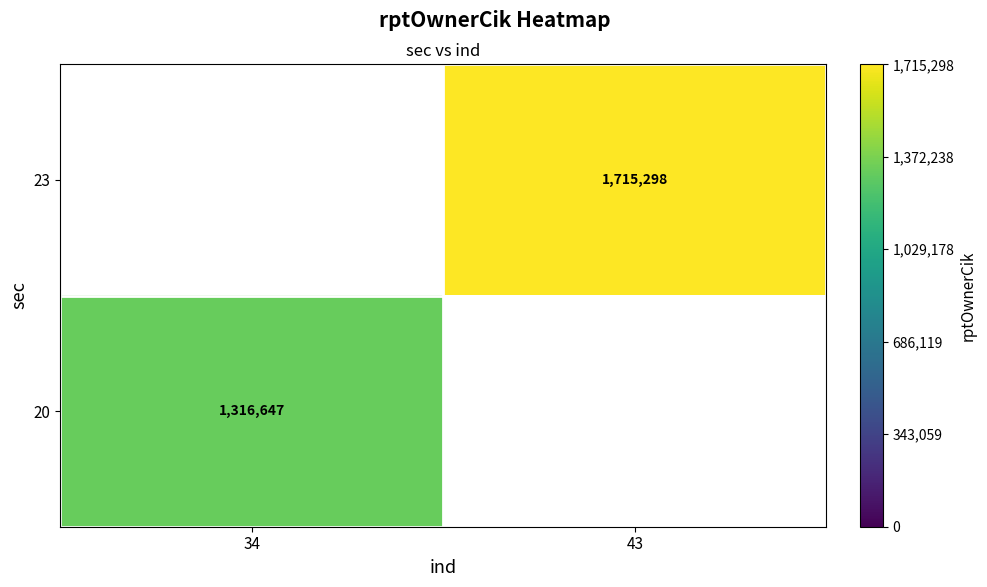

True or false: 20 has a value of 643630.0 at 34.

False